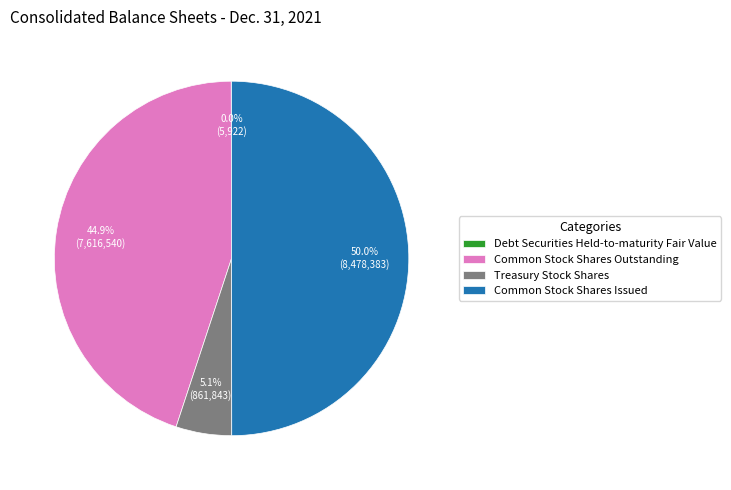

What percentage do Common Stock Shares Issued and Common Stock Shares Outstanding together represent?

94.9%